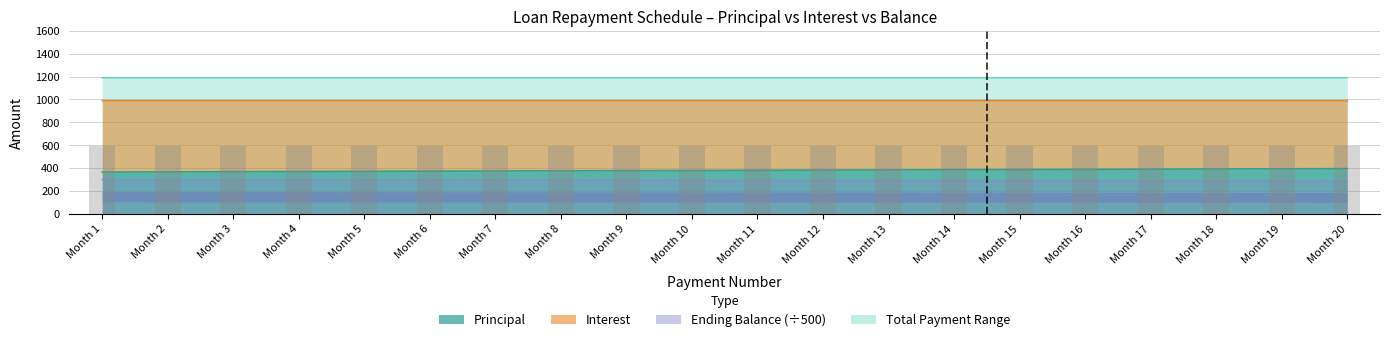

What is the difference between the maximum and second lowest values in the Interest series?

13.7